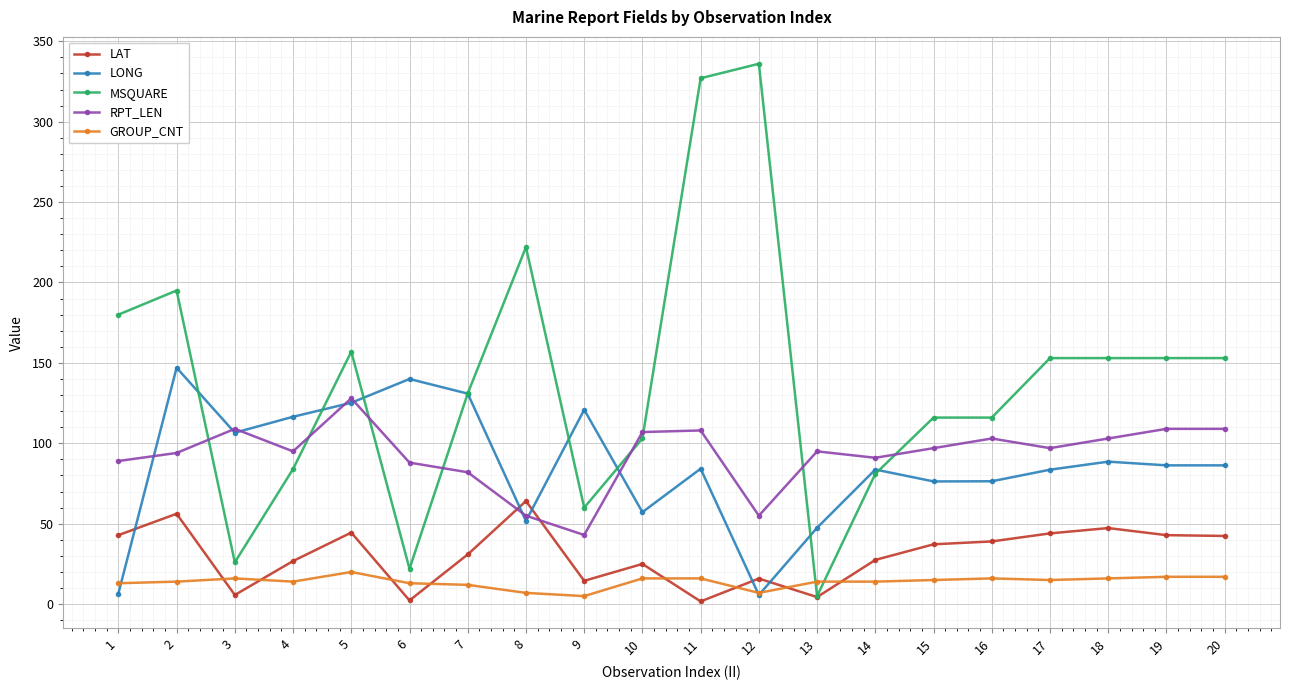

What is the difference between the LONG values at 1 and 7?

124.3